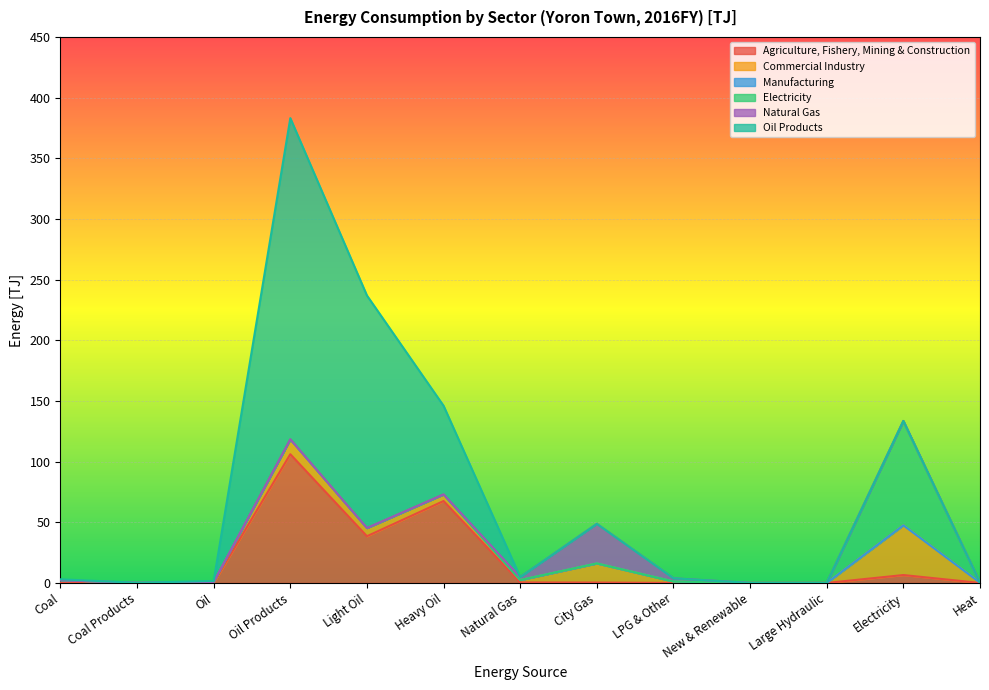

Which series changed the most between Coal Products and Natural Gas?

Natural Gas